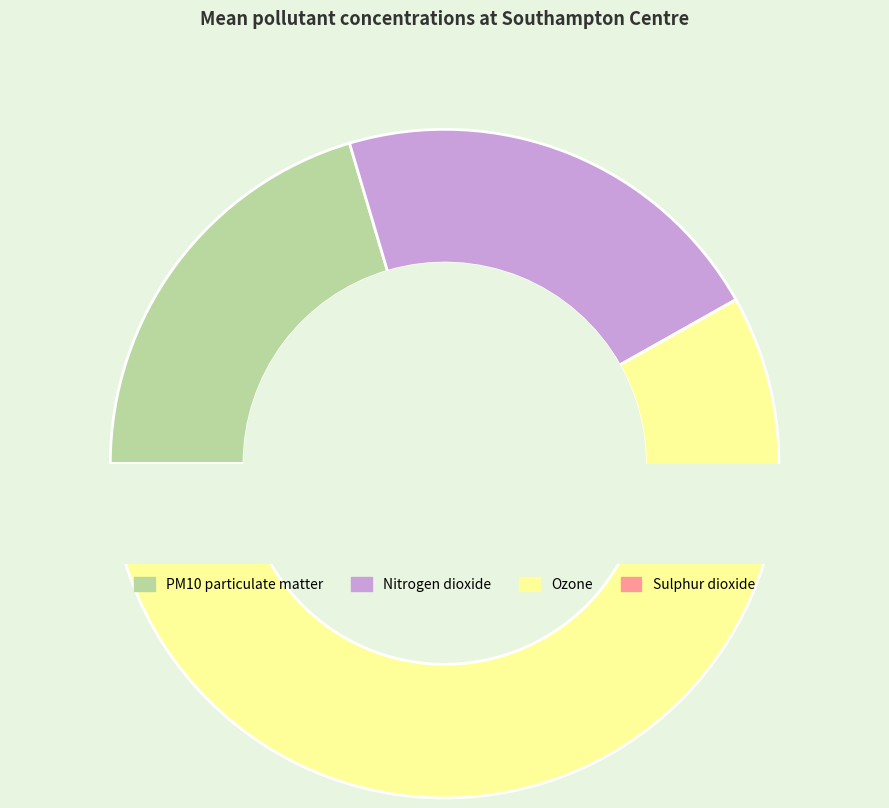

Which category has the biggest portion of the pie?

Ozone